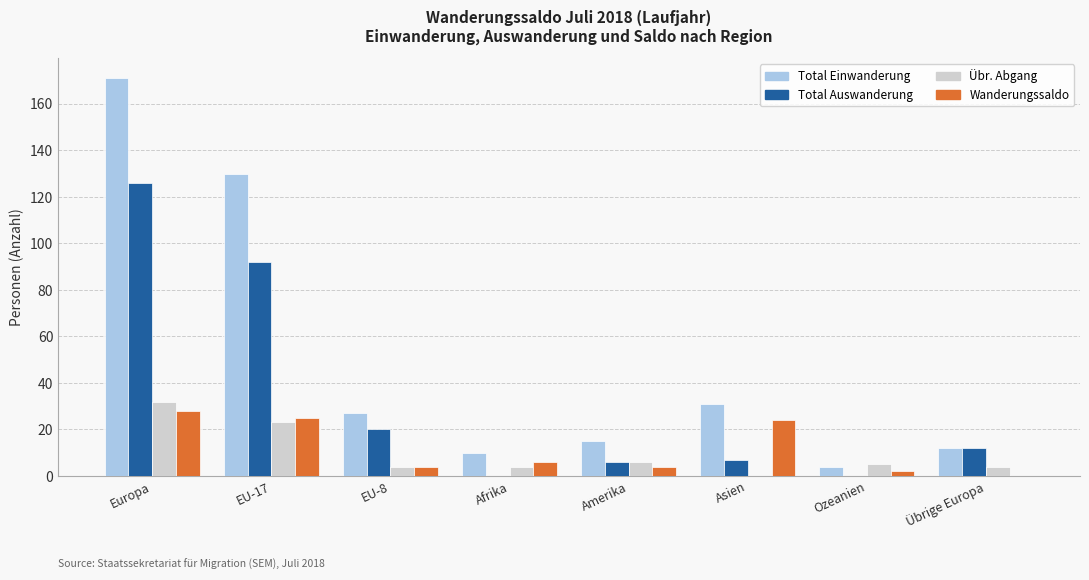

What is the sum of all Total Einwanderung values?

400